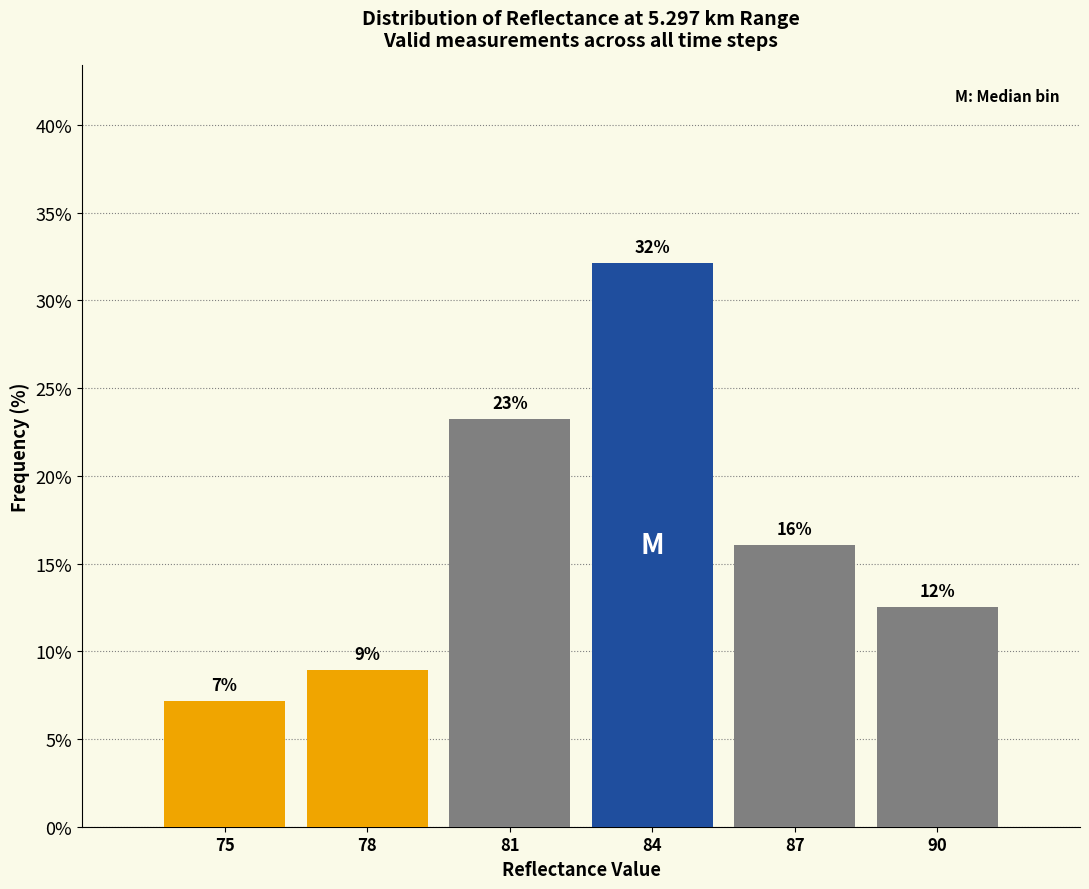

Does the chart contain any negative values?

No